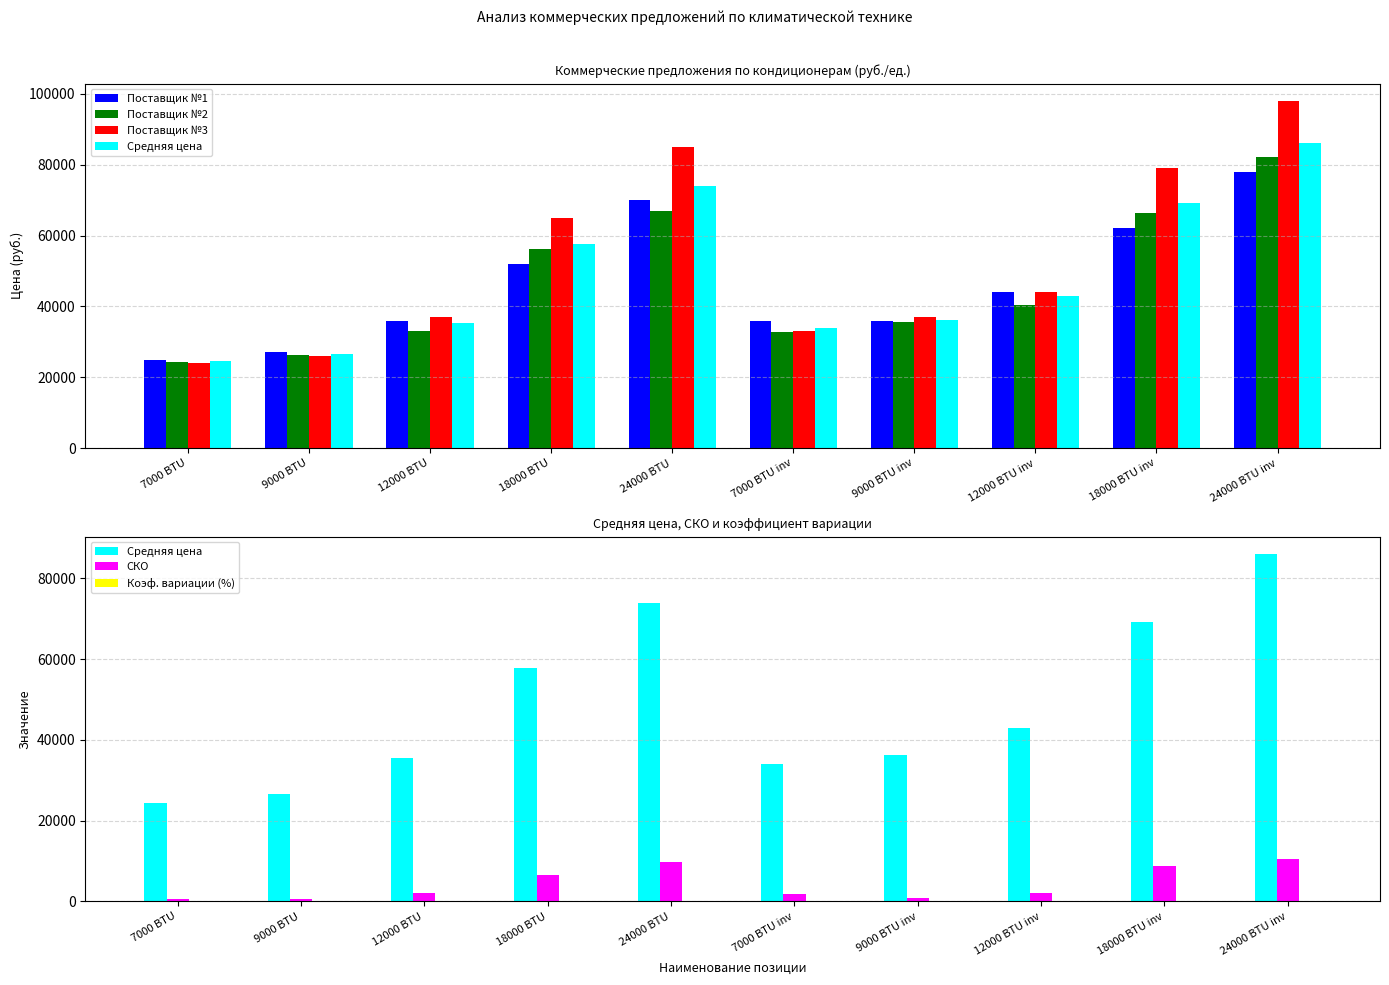

The Поставщик №1 series shows 119524.0 at 24000 BTU. True or false?

False